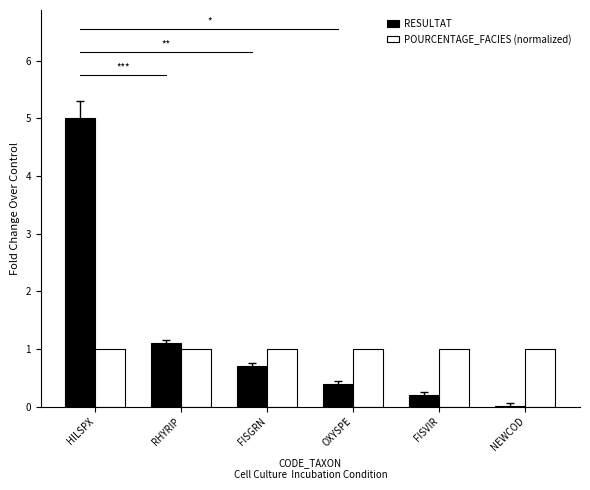

What is the total value across all series at OXYSPE?

1.4